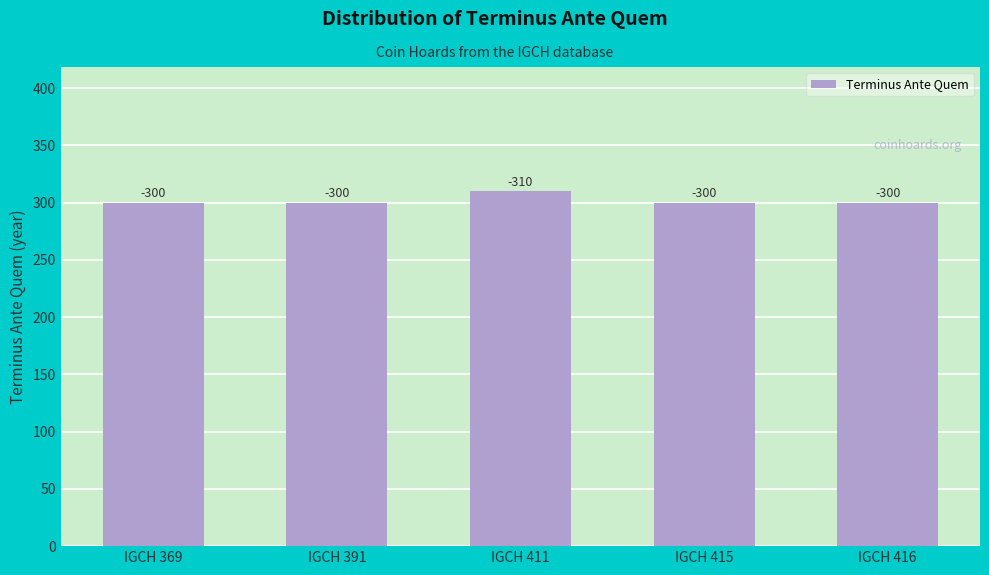

What is the smallest value displayed?

300